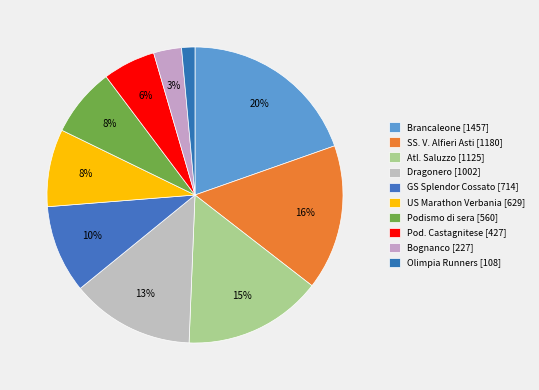

Count the number of slices in the pie.

10